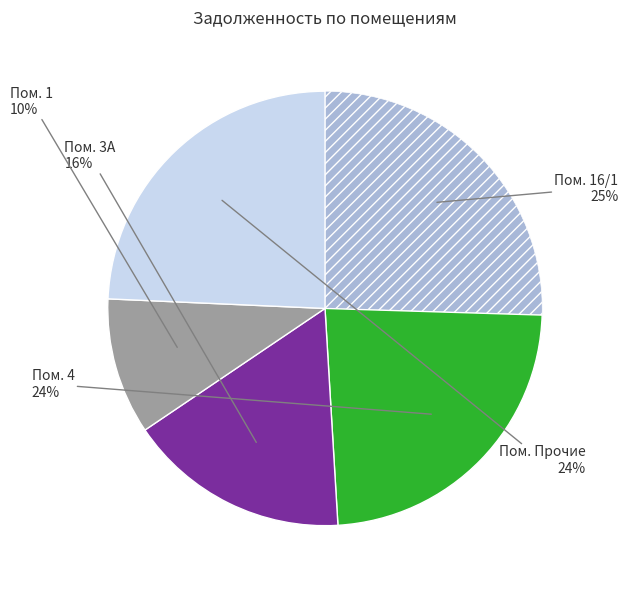

Is there a majority slice in this chart?

No